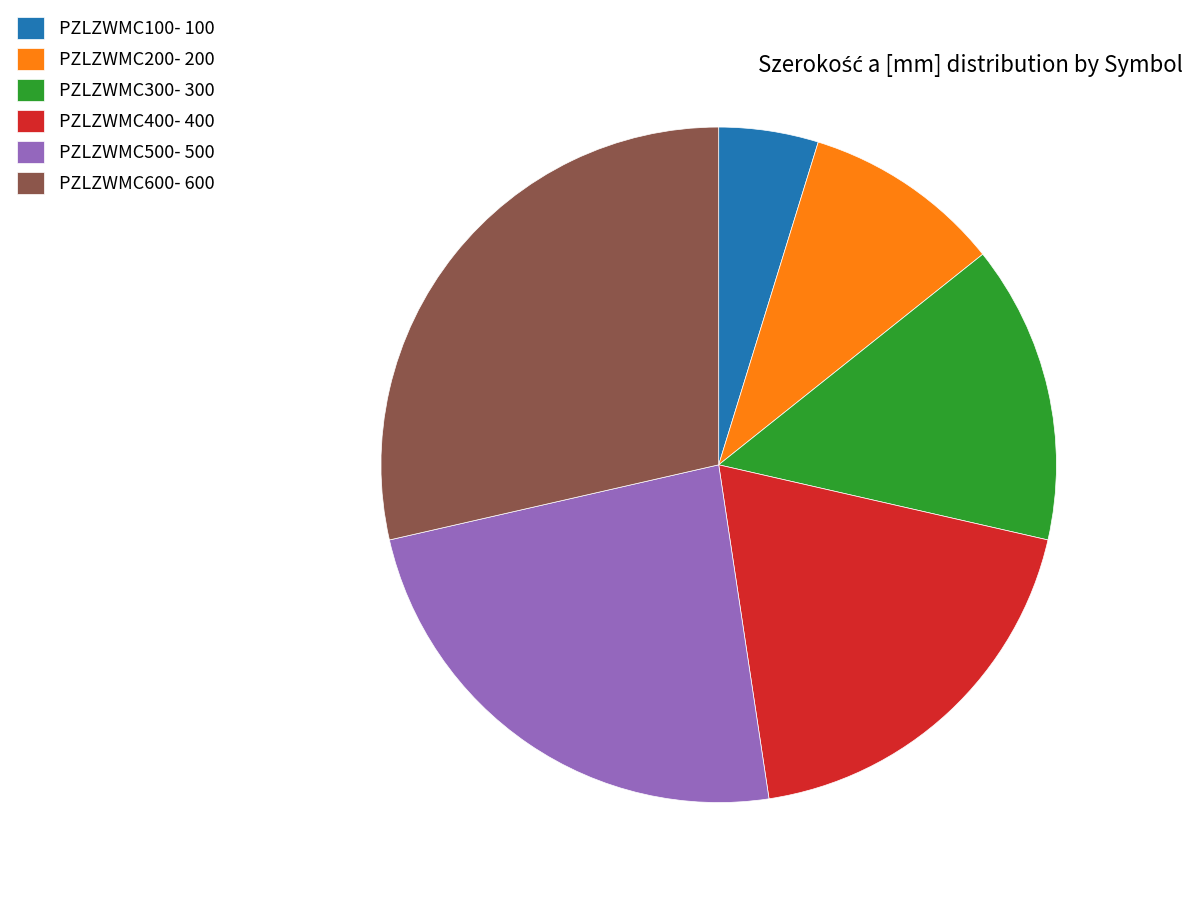

Which category has the biggest portion of the pie?

PZLZWMC600